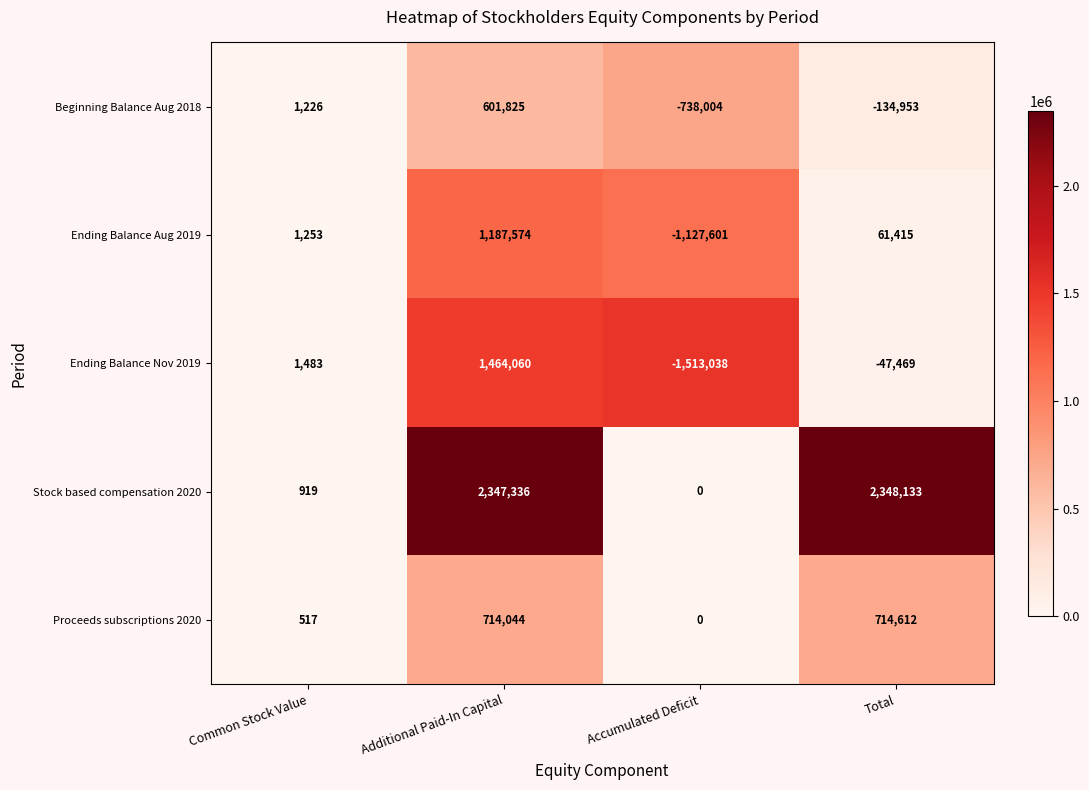

What is the total value across all series at Accumulated Deficit?

-3378643